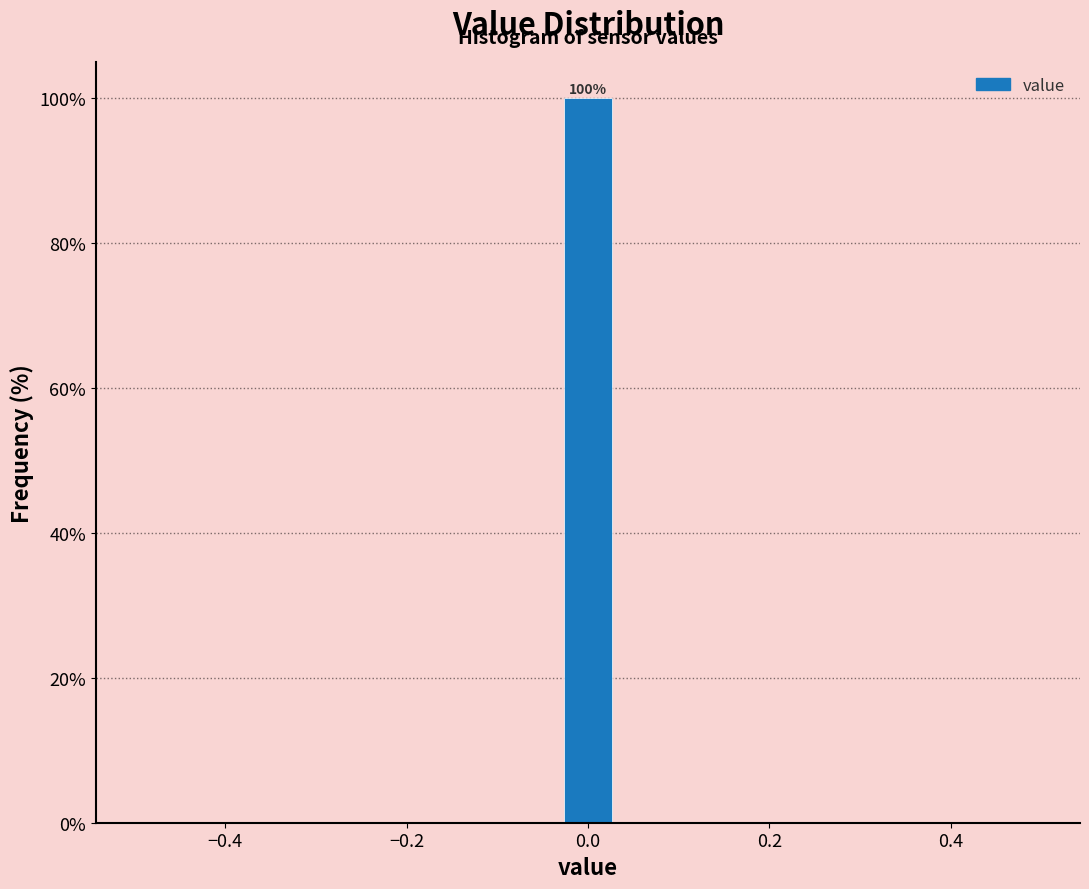

Around what value on the x-axis is the tallest bar? Give the approximate position of its centre, as read against the axis.

0.00